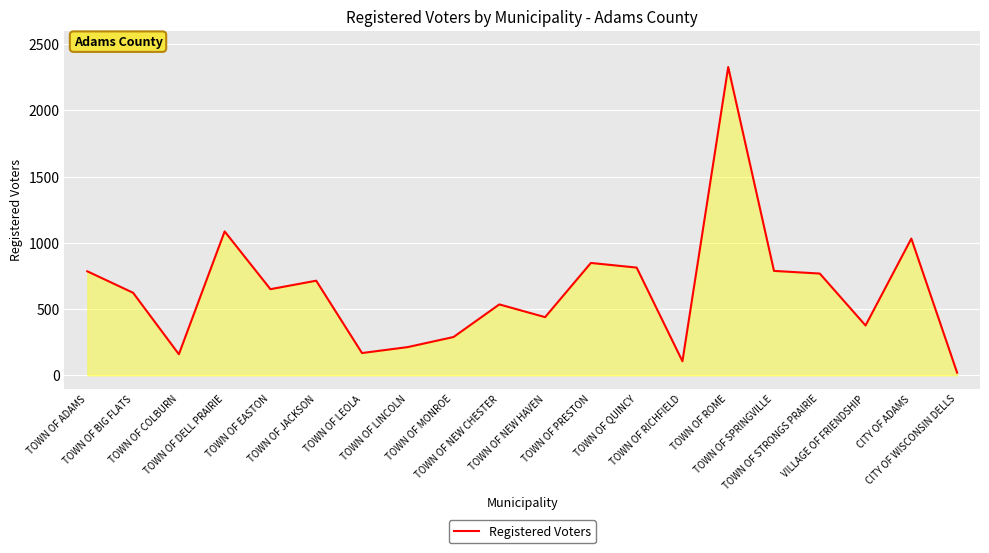

Between TOWN OF COLBURN and TOWN OF NEW CHESTER, which is larger?

TOWN OF NEW CHESTER